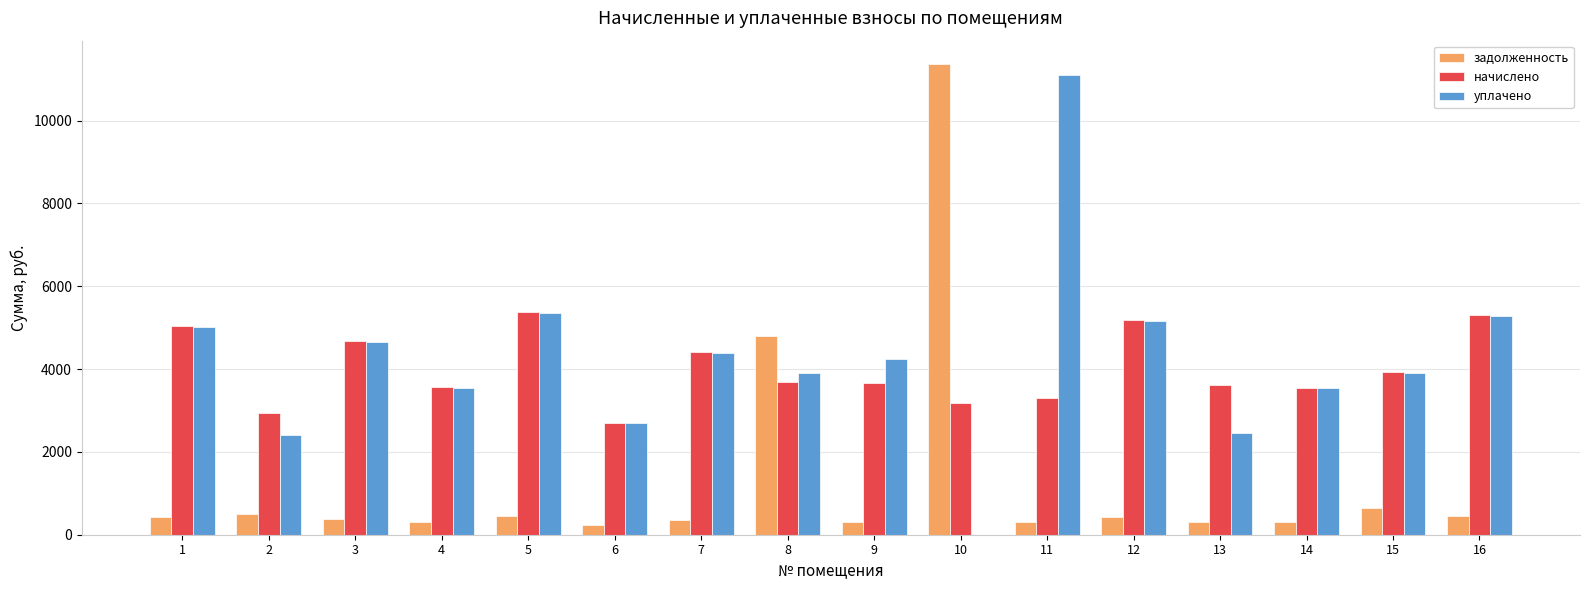

What is the total value across all series at 7?

9164.7